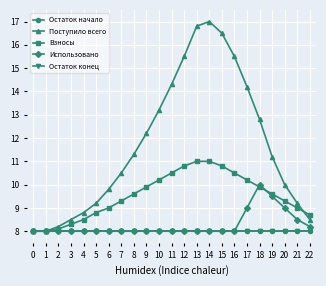

The value of Остаток начало at 17 is 8.0. True or false?

True